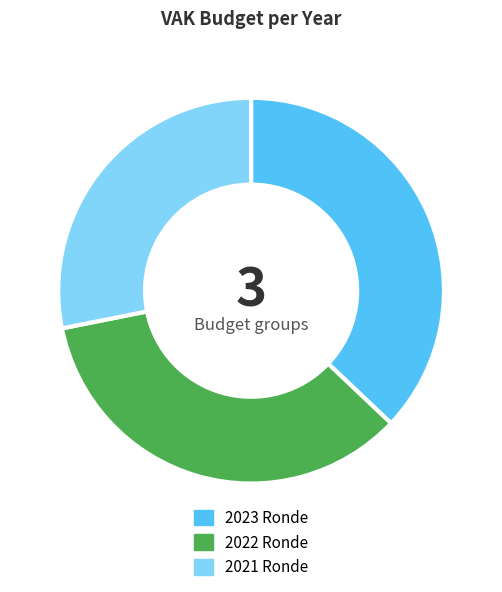

Approximately how many times larger is the value at 2023 Ronde compared to 2021 Ronde?

1.3